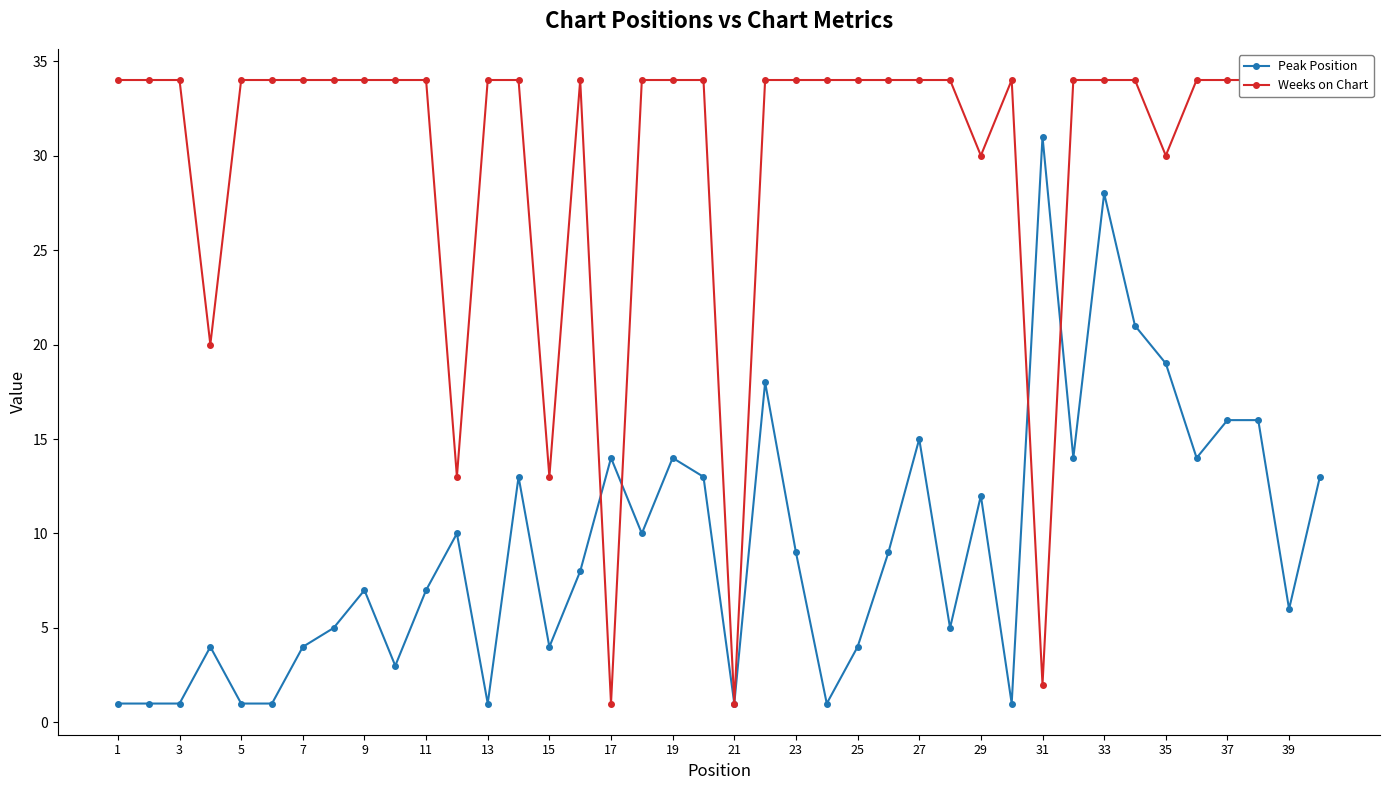

The value of Peak Position at 37 is 3. True or false?

False